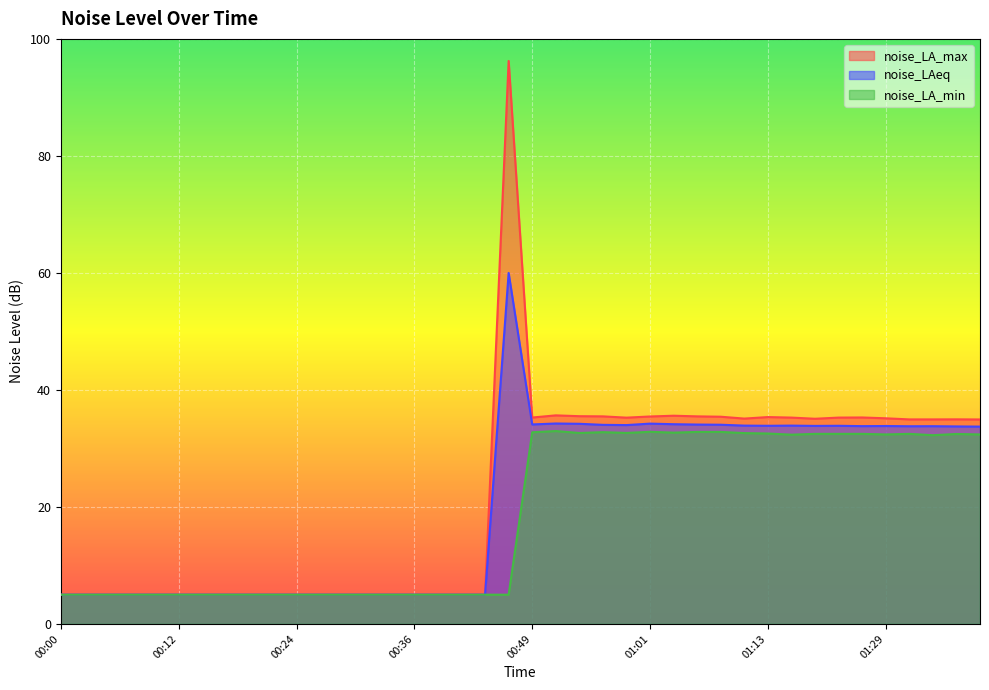

Which series has the largest total across all categories?

noise_LA_max